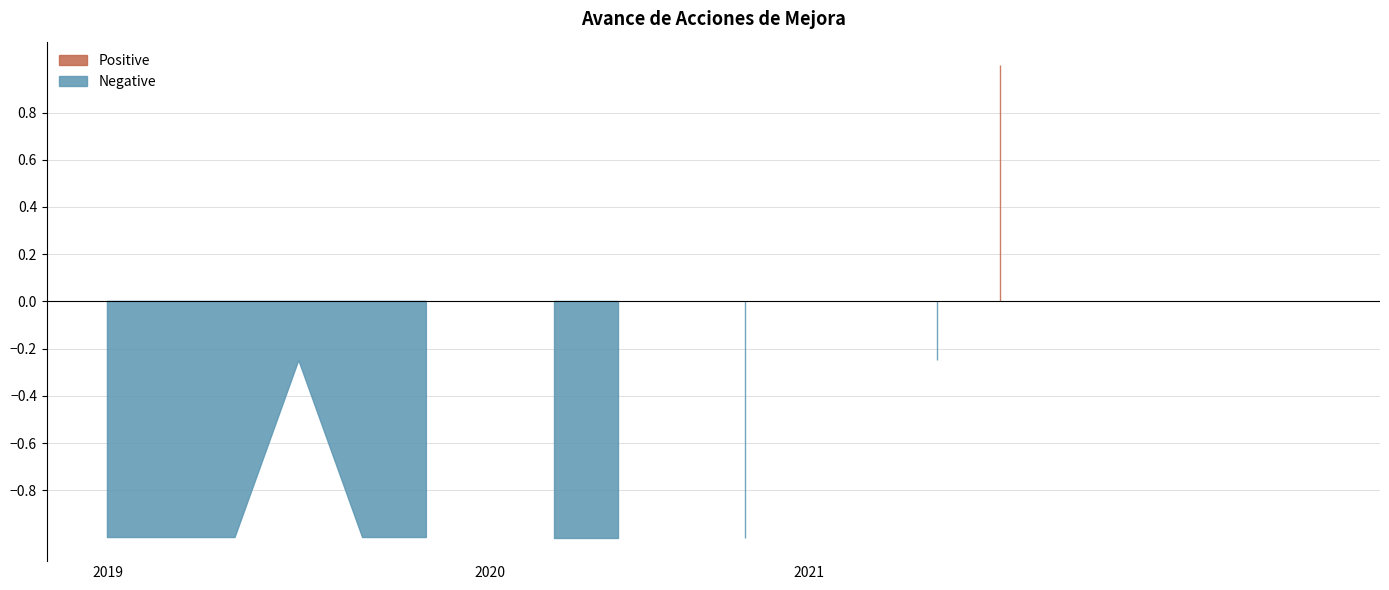

List the series in order of their overall mean, highest first.

Positive, Negative